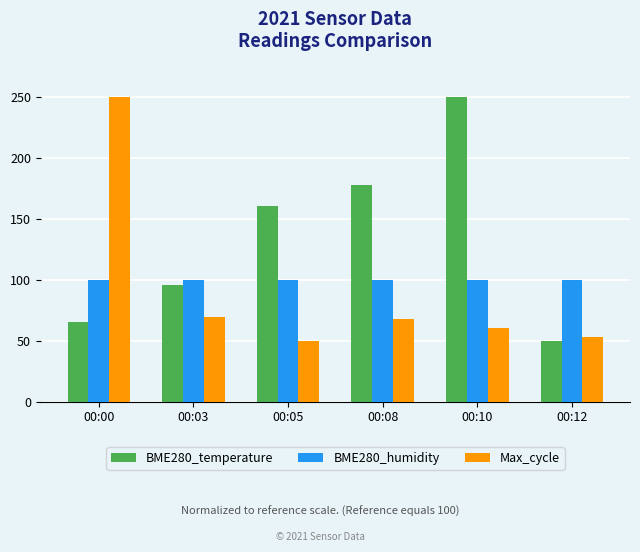

At how many categories does at least one series exceed 51?

6